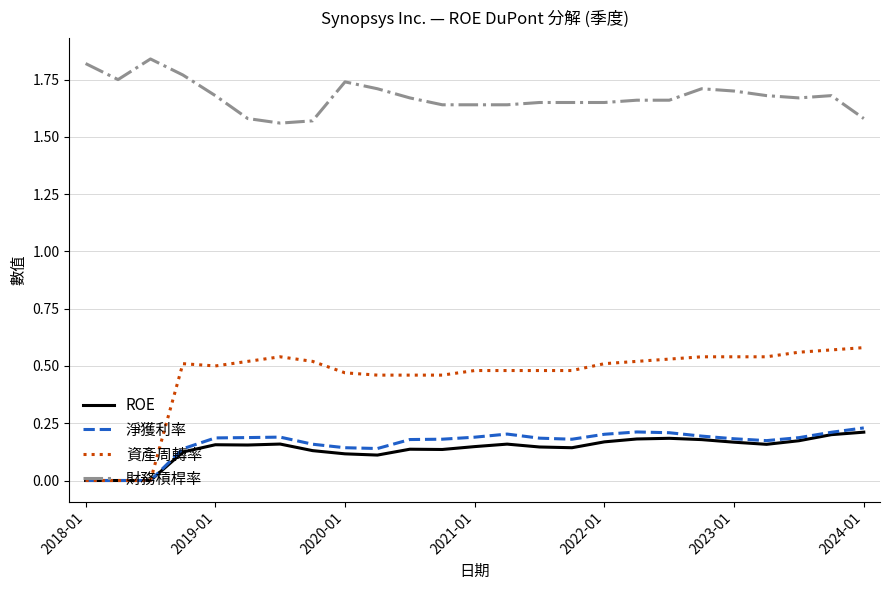

True or false: 淨獲利率 and 財務槓桿率 cross at least once.

False